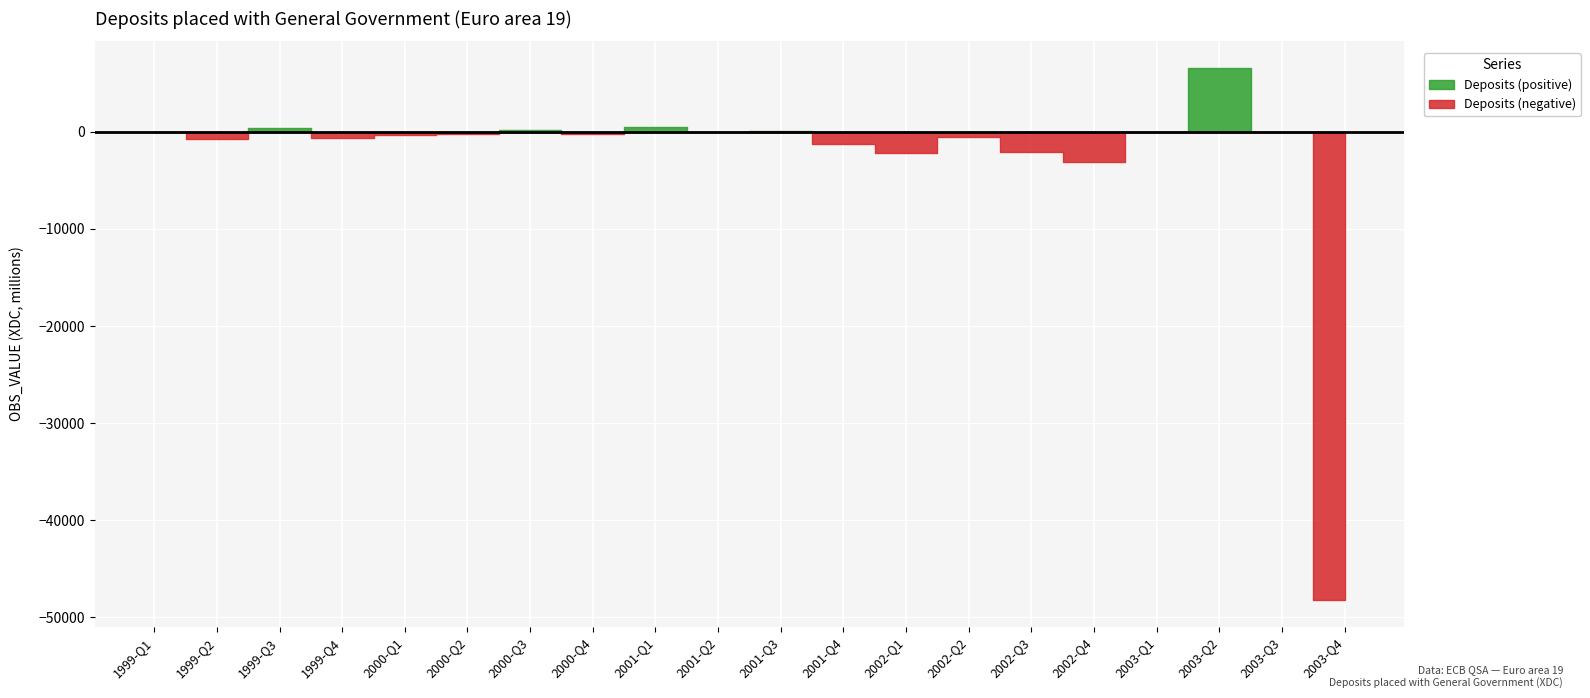

What is the maximum value for Deposits (positive)?

6587.4